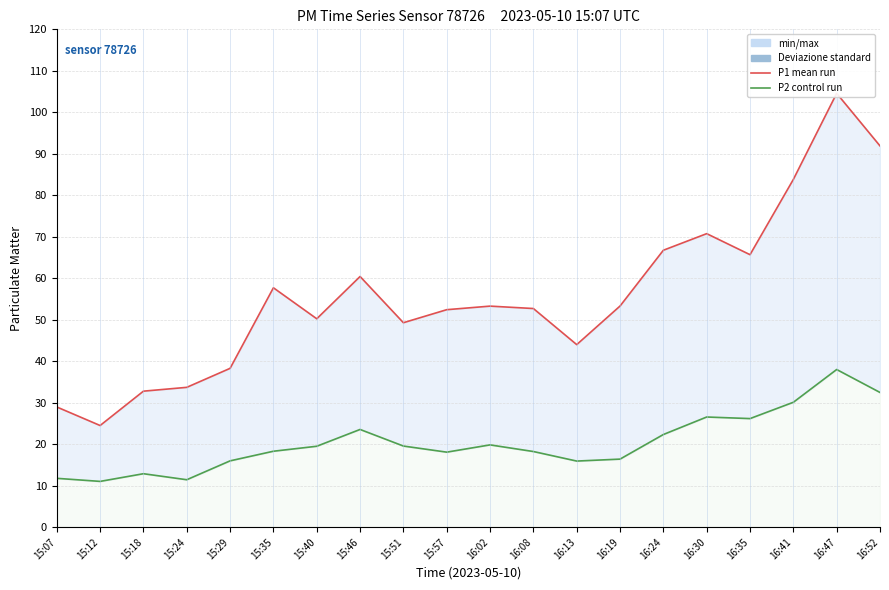

The value of P1 (Ensemble mean) at 15:29 is 38.3. True or false?

True